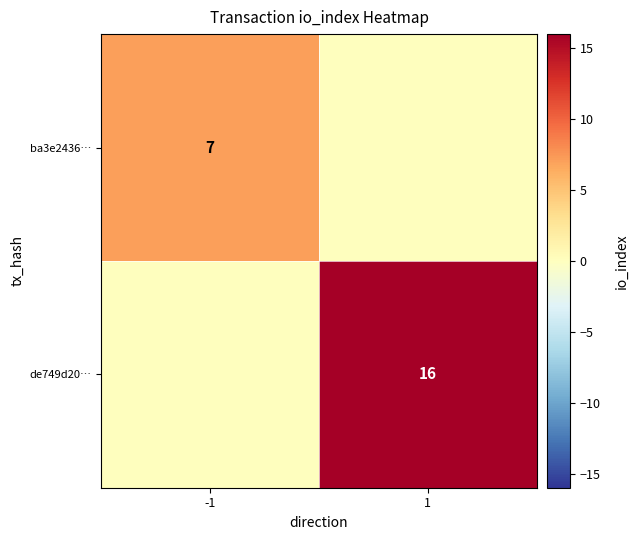

True or false: de749d20… has a value of 16 at 1.

True